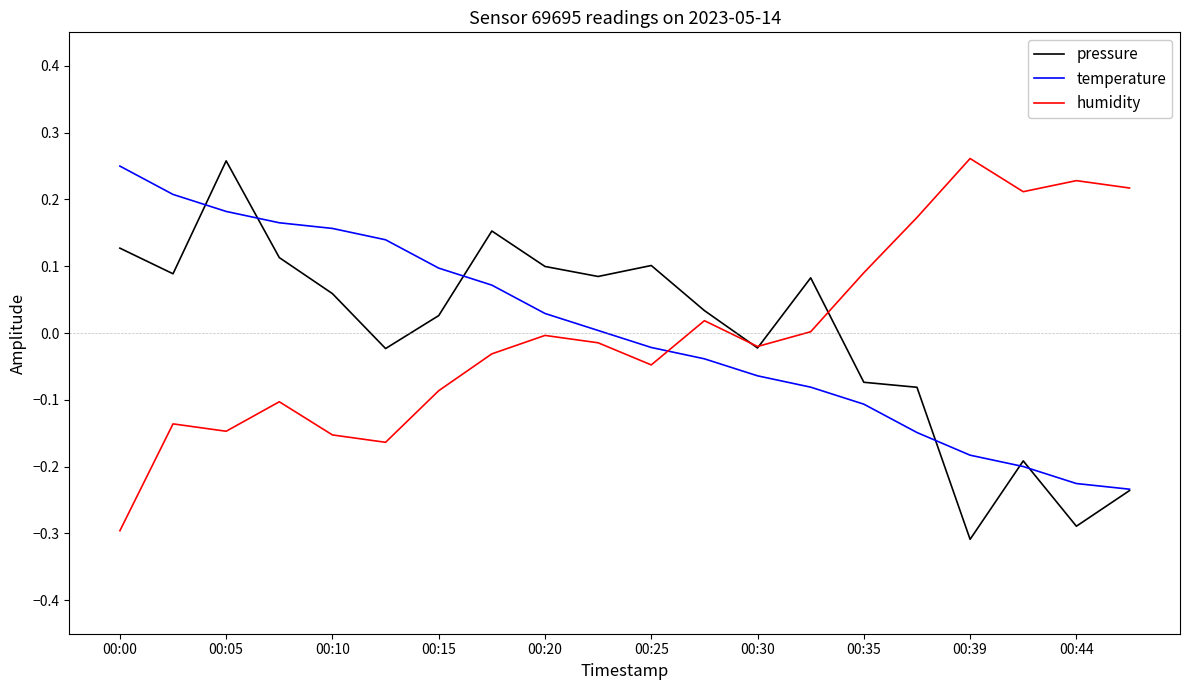

True or false: temperature and humidity cross at least once.

True